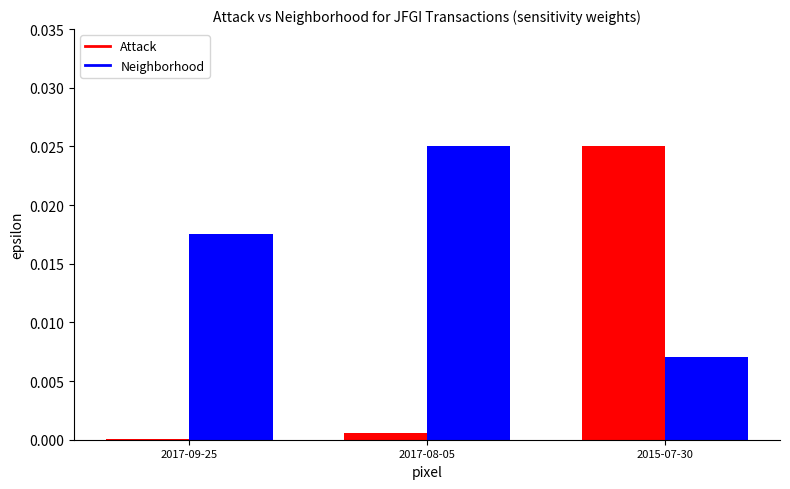

Which series has the largest range (max minus min)?

Attack